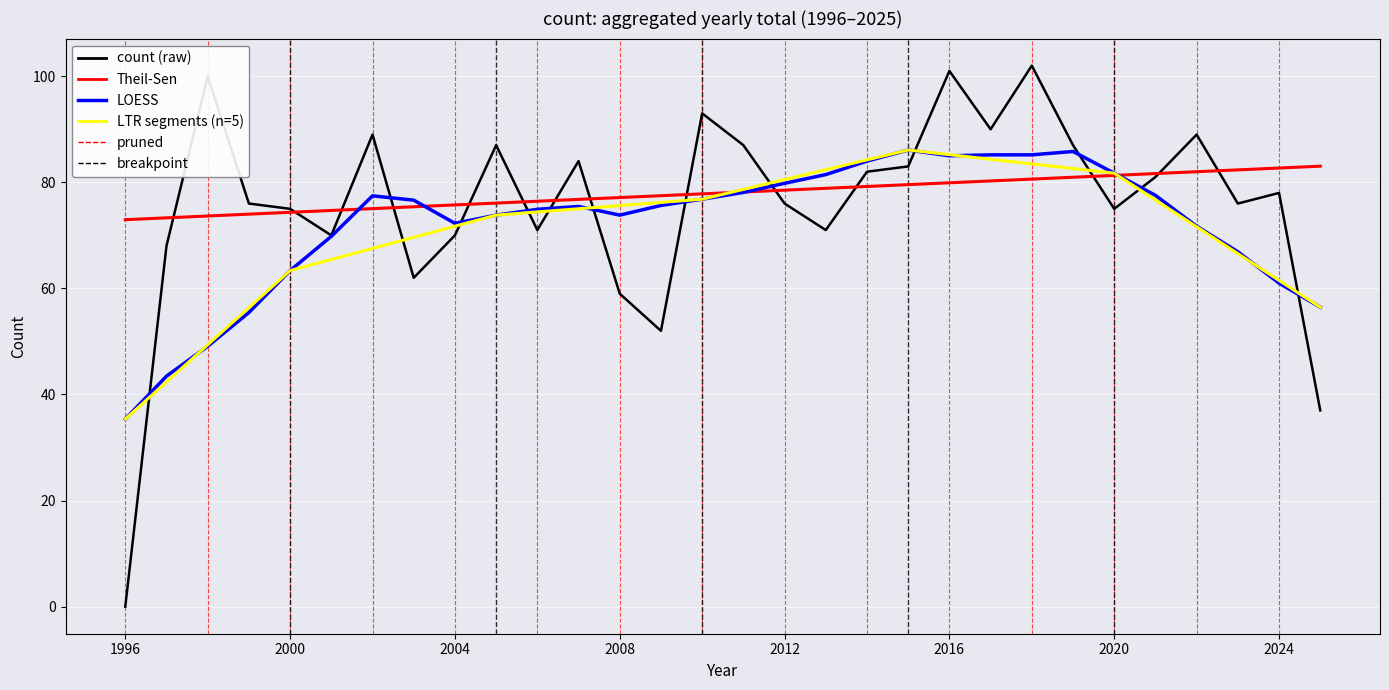

Approximately how many times larger is the value at 1998 compared to 2019?

1.1